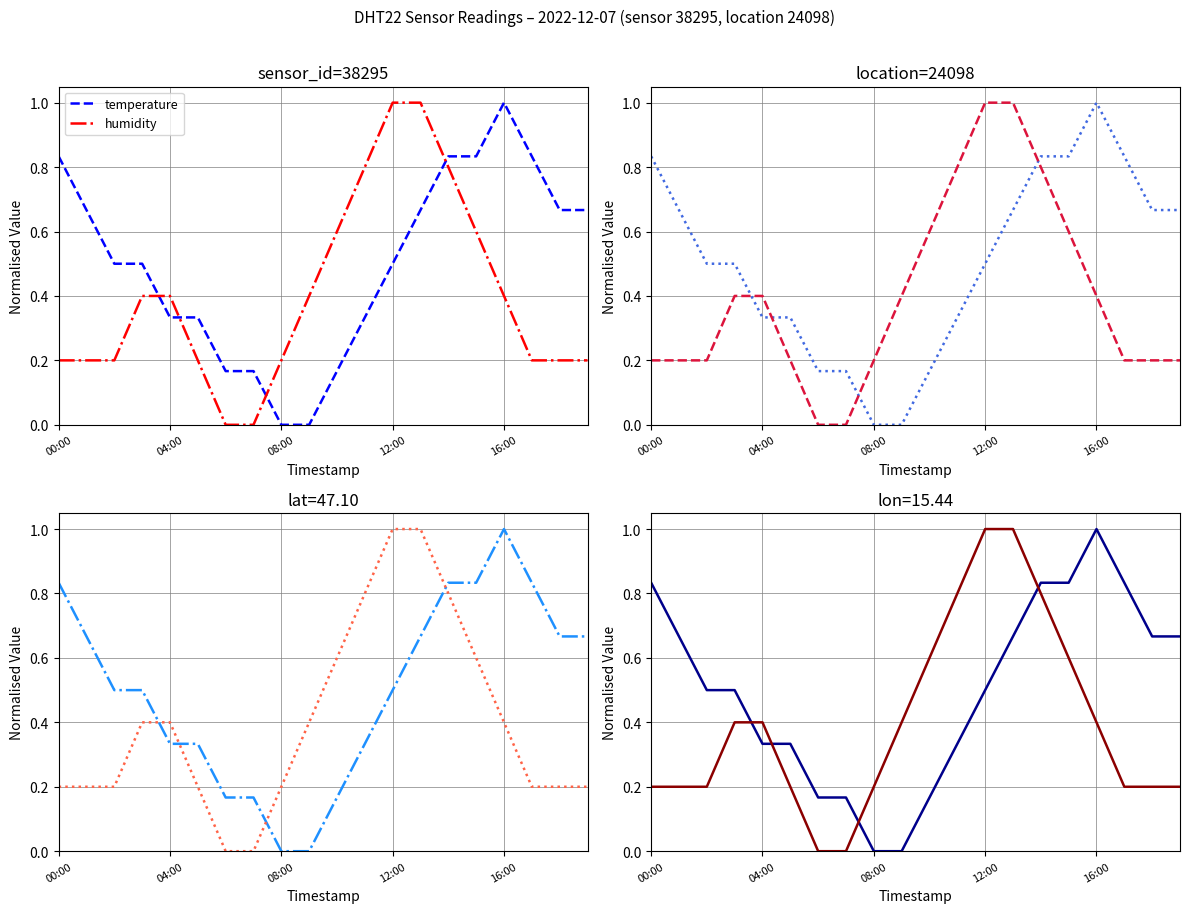

List the series in order of their overall mean, lowest first.

humidity, temperature